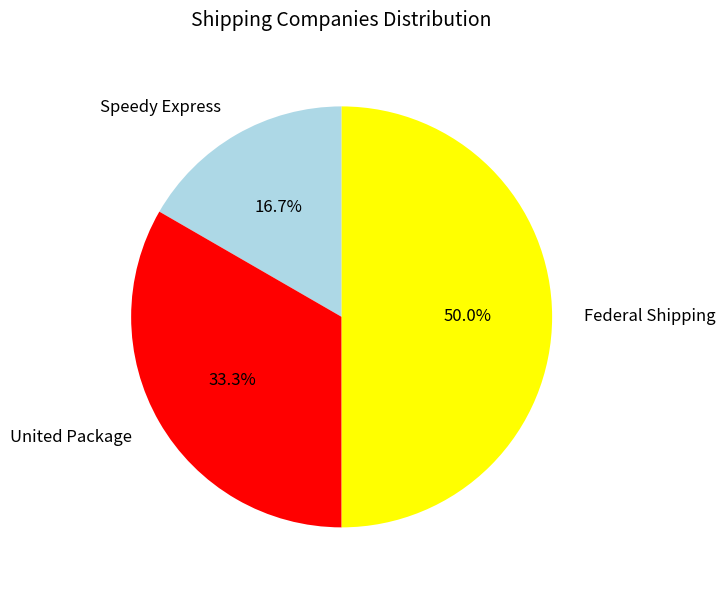

Is it true that United Package is 47% of the pie?

False